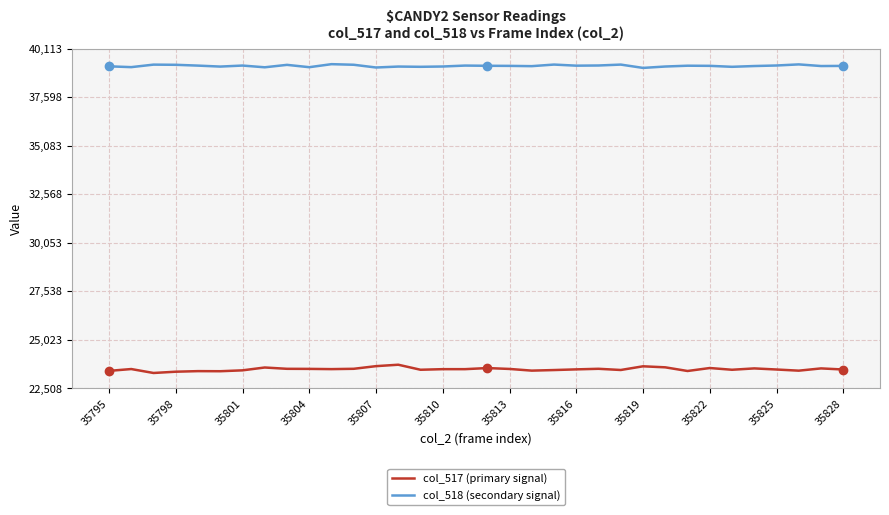

What is the greatest value displayed?

39313